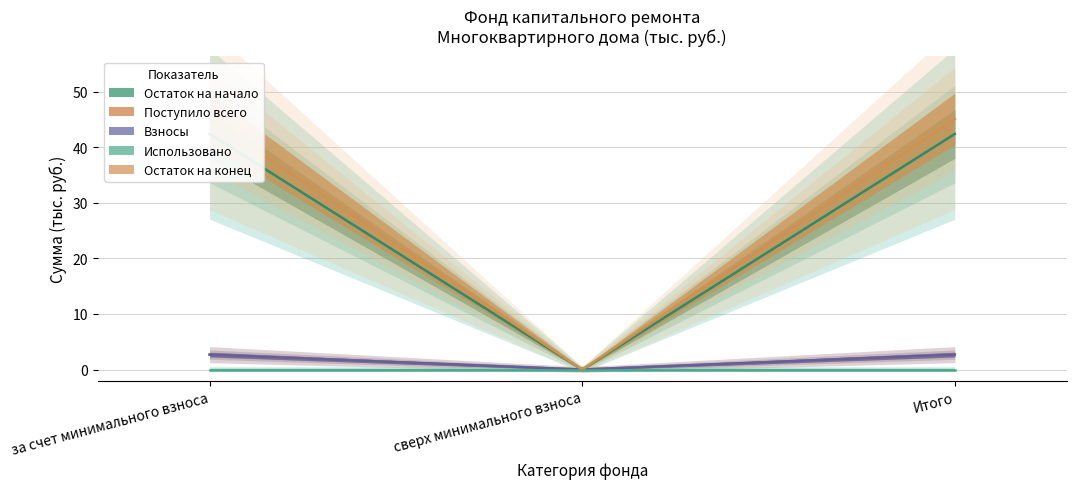

What is the label of the 2nd point from the right?

сверх минимального взноса